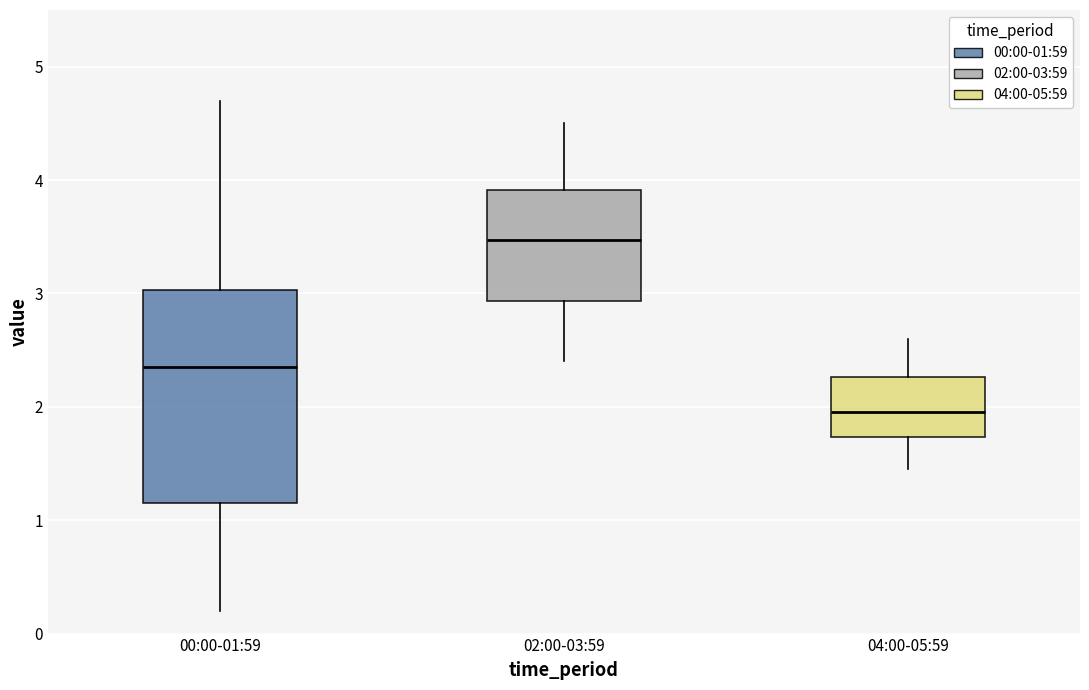

Which box's median line is the highest?

02:00-03:59